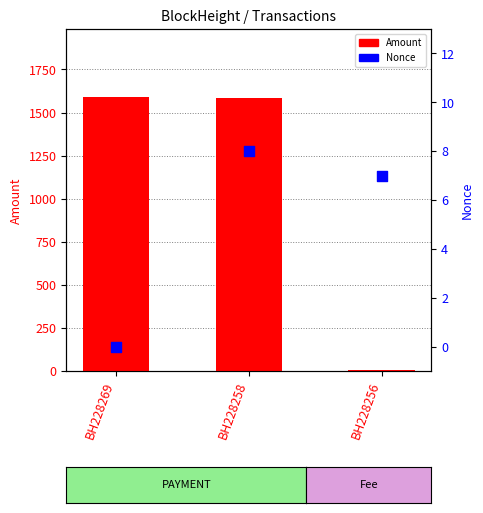

Is the value of Nonce at BH228258 greater than the value of Amount at BH228269?

No